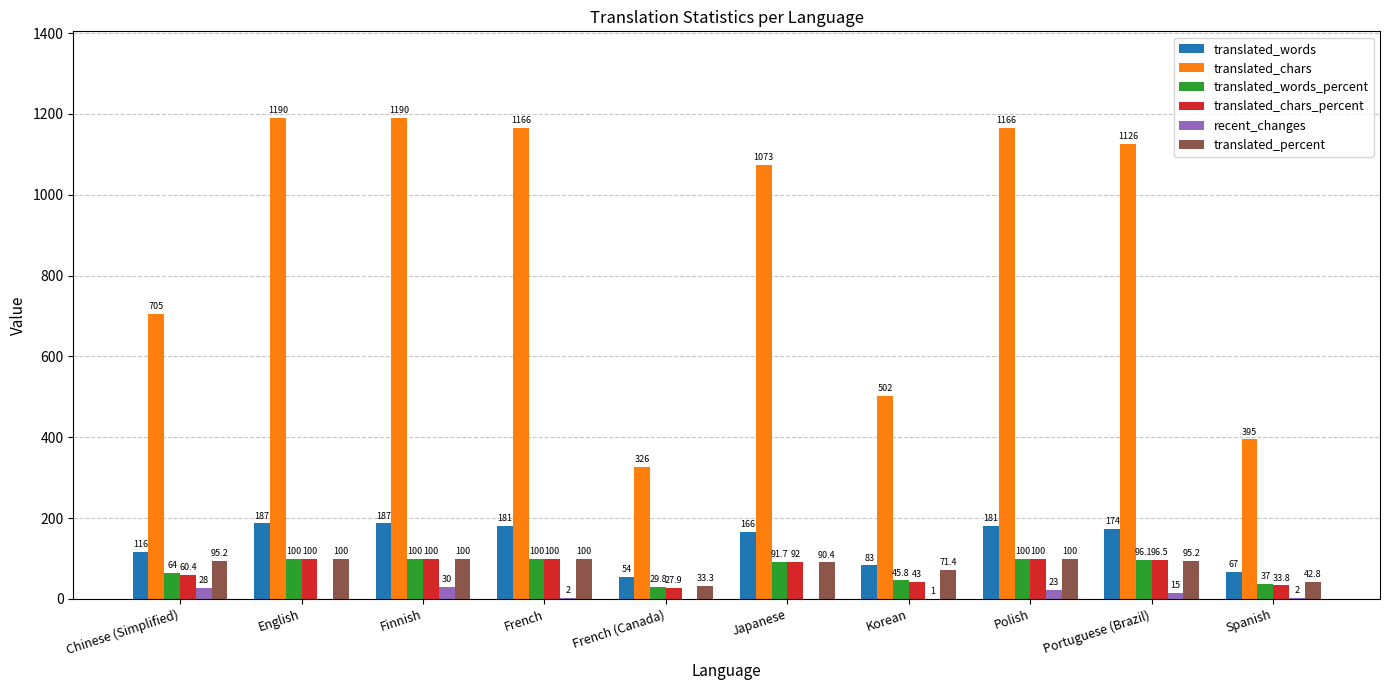

What are all the series names shown in the legend?

translated_words, translated_chars, translated_words_percent, translated_chars_percent, recent_changes, translated_percent